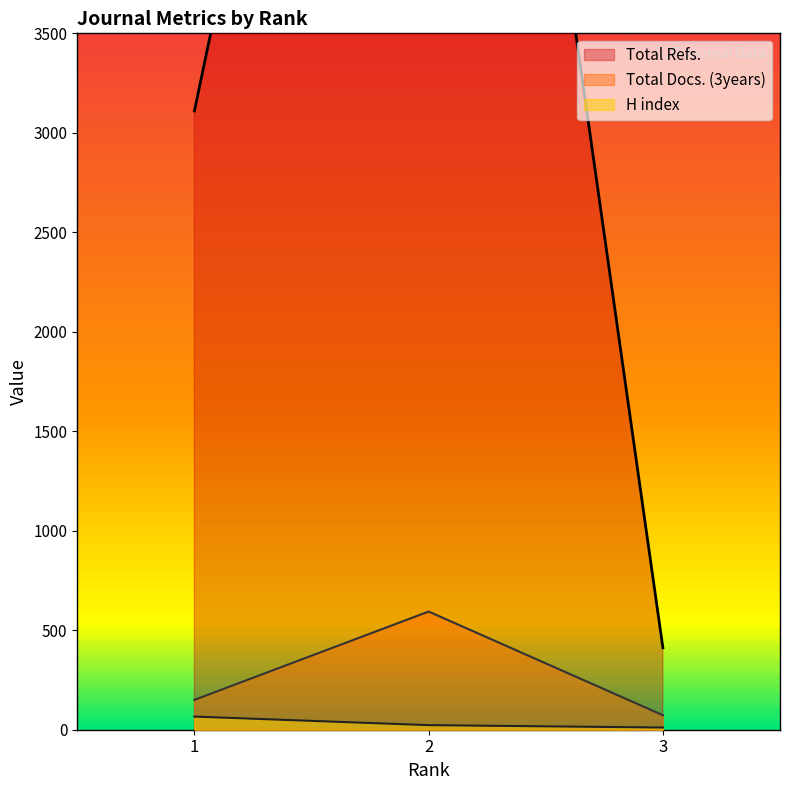

Where is Total Docs. (3years) nearest to the value 333?

1